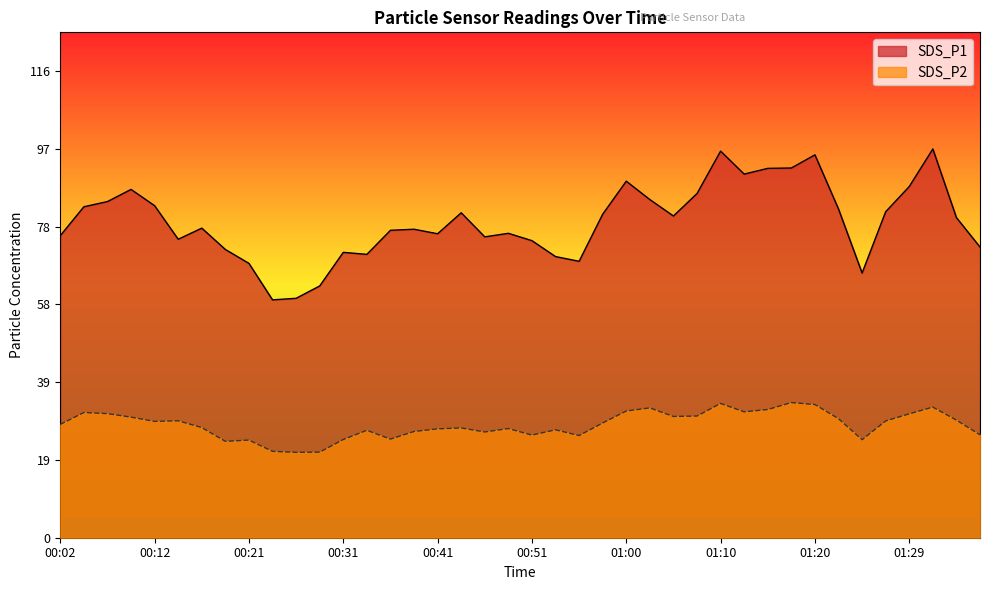

What are all the series names shown in the legend?

SDS_P1, SDS_P2